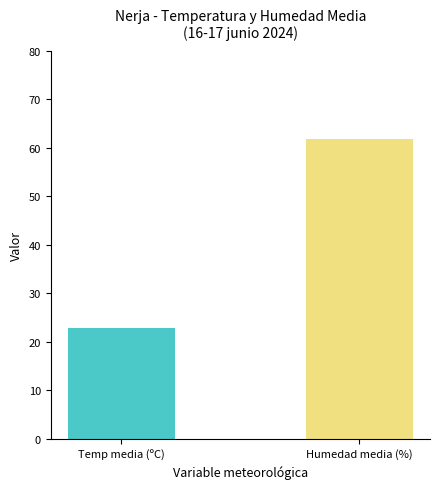

What are all the series names shown in the legend?

Temperatura (ºC), Humedad (%)